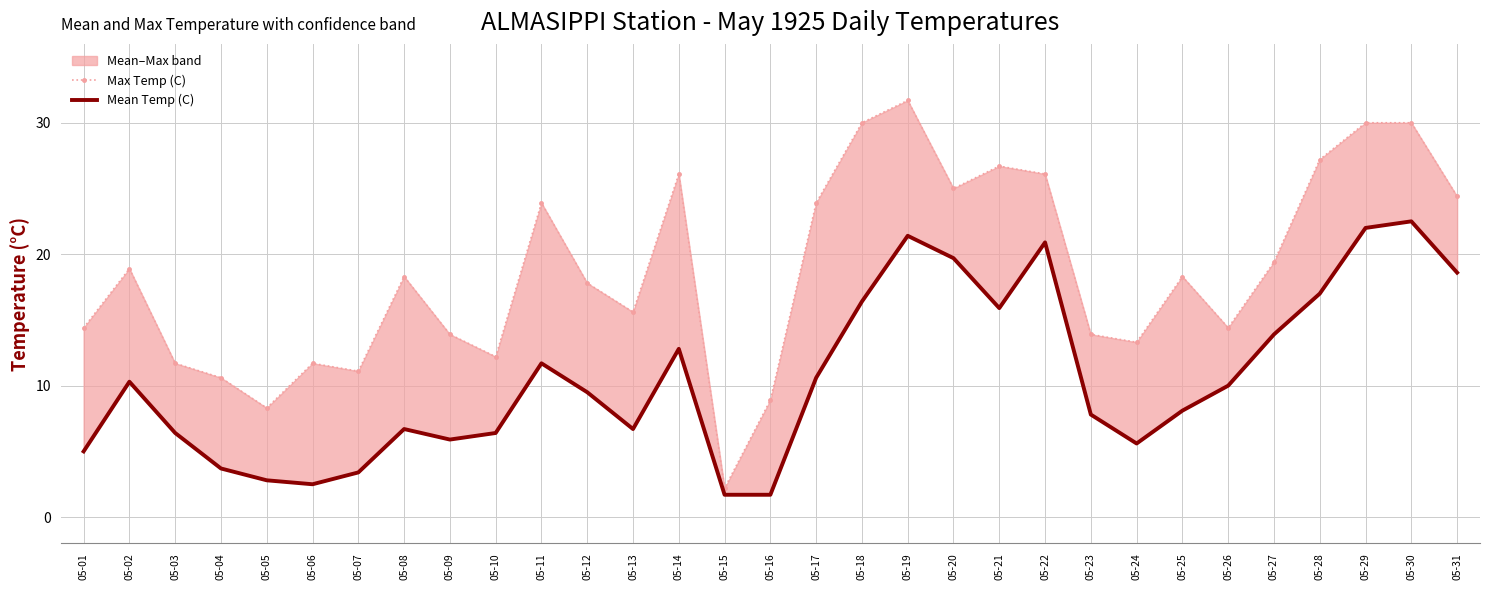

Reading right to left, extract all data points from this chart.

Max Temp (C): 24.4	30.0	30.0	27.2	19.4	14.4	18.3	13.3	13.9	26.1	26.7	25.0	31.7	30.0	23.9	8.9	2.2	26.1	15.6	17.8	23.9	12.2	13.9	18.3	11.1	11.7	8.3	10.6	11.7	18.9	14.4
Mean Temp (C): 18.6	22.5	22.0	17.0	13.9	10.0	8.1	5.6	7.8	20.9	15.9	19.7	21.4	16.4	10.6	1.7	1.7	12.8	6.7	9.5	11.7	6.4	5.9	6.7	3.4	2.5	2.8	3.7	6.4	10.3	5.0